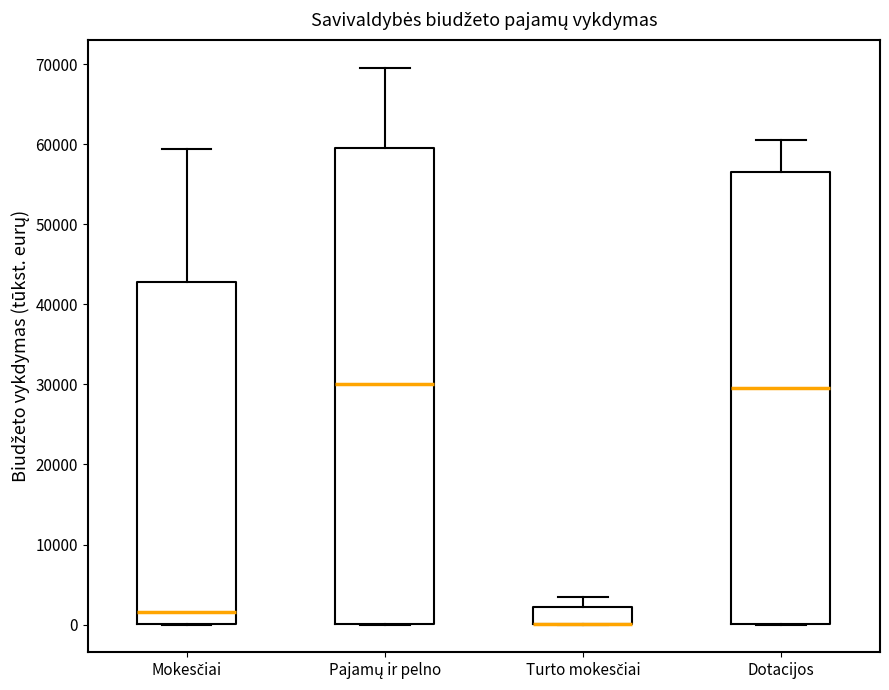

Comparing the boxes themselves (not the whiskers), which one is the tallest?

Pajamų ir pelno